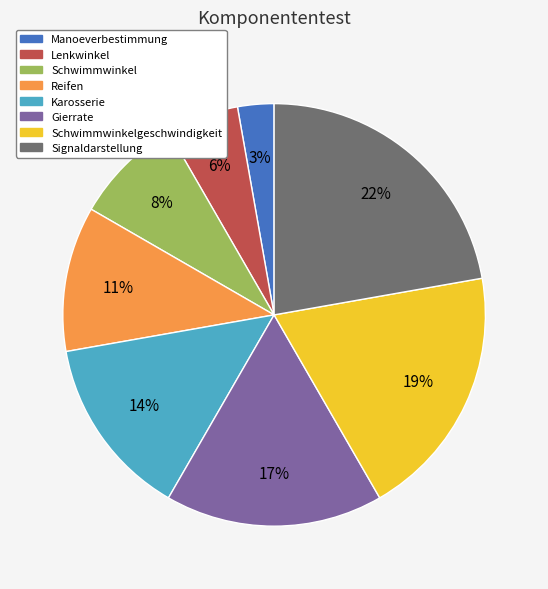

To the nearest percent, what is the average slice percentage?

12%